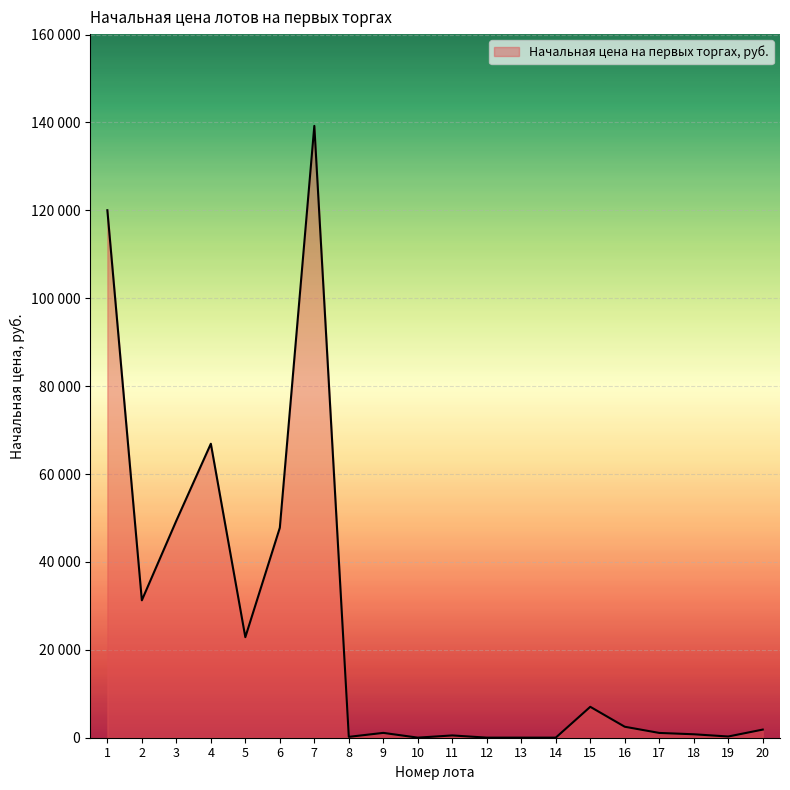

What is the sum of all values?

492933.8